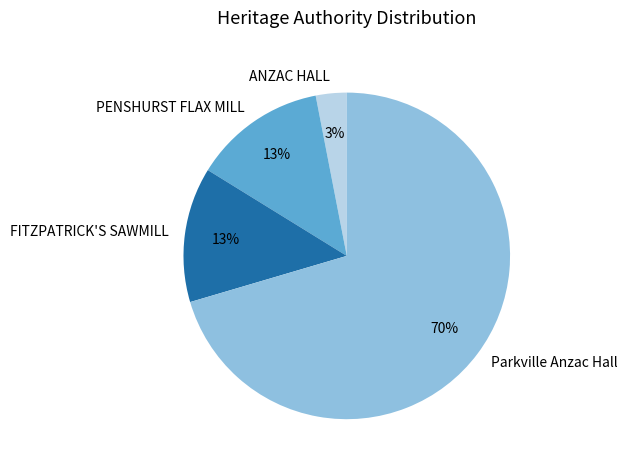

How many slices are in this pie chart?

4